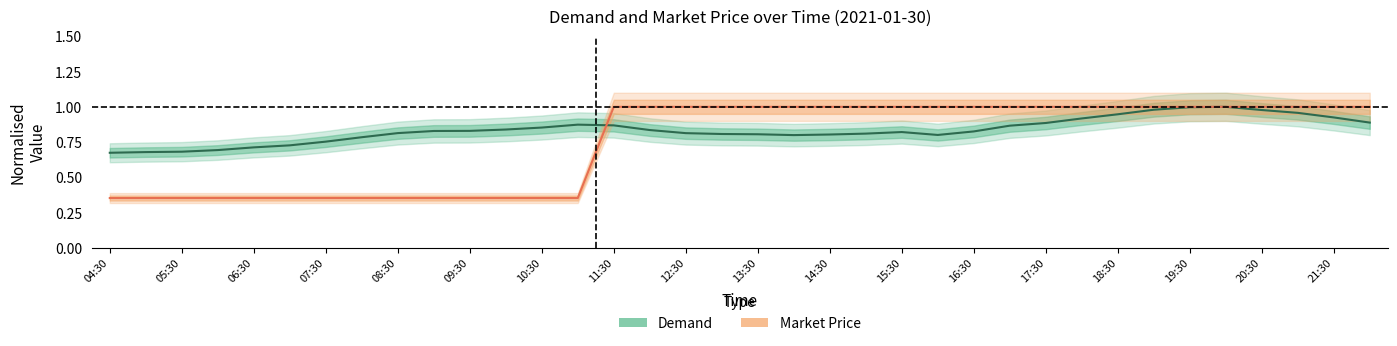

What is the total value across all series at 9?

1.2